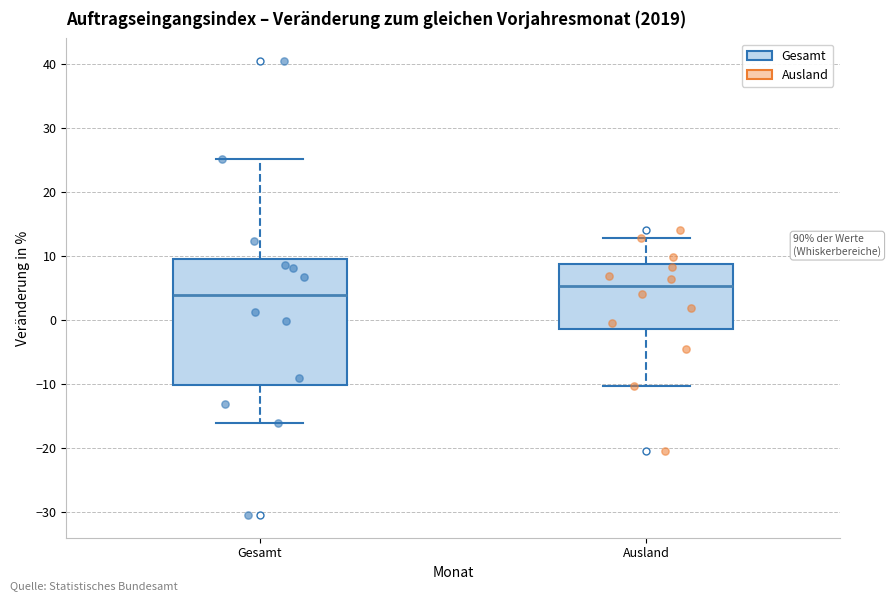

Reading left to right, read every box against the y-axis: the position of its median line, the range the box covers, and the ends of its whiskers. The values are not printed on the chart, so give them approximately, as read against the axis.

Gesamt: median 4, box -10 to 10, whiskers -16 to 25
Ausland: median 5, box -1 to 9, whiskers -10 to 13